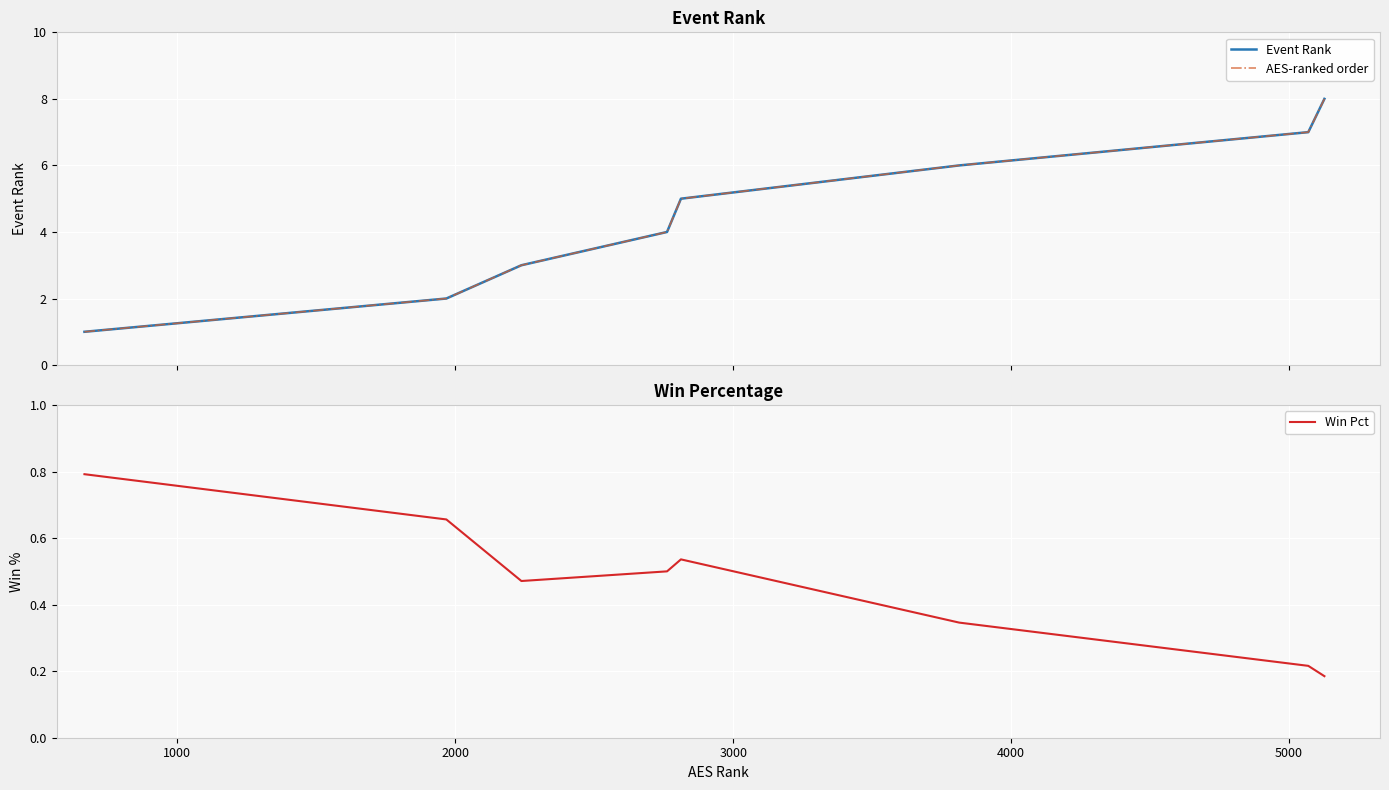

What is the average value of the Event Rank series?

4.5